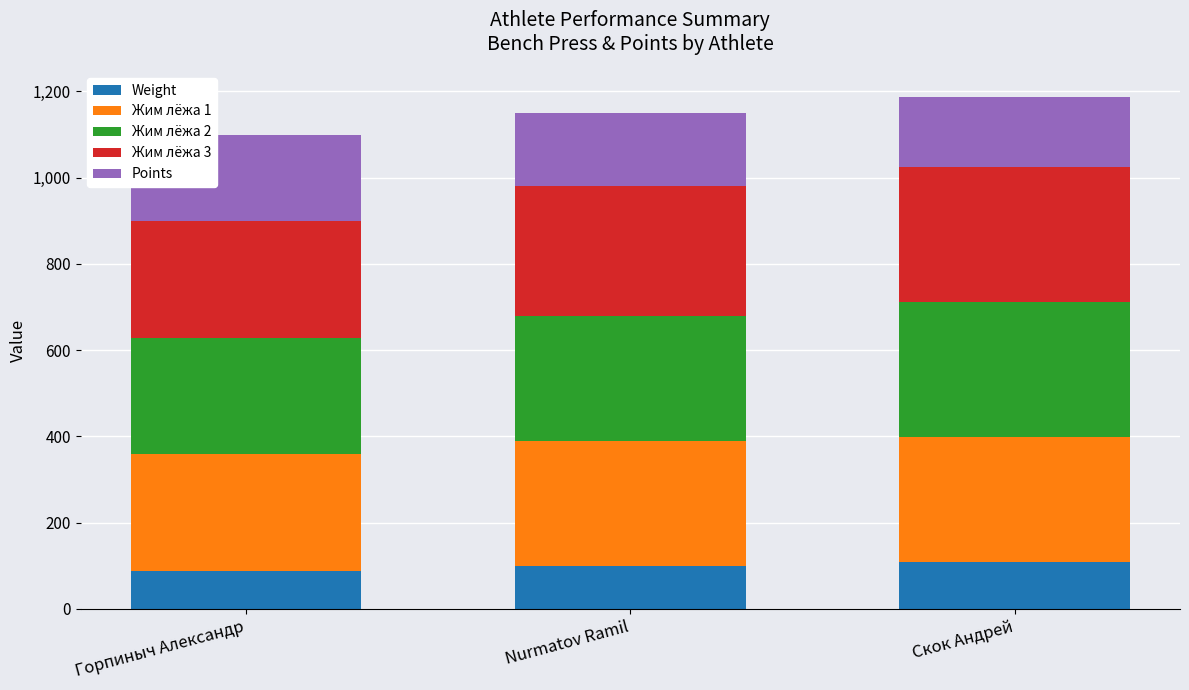

How many bars are there in total?

3